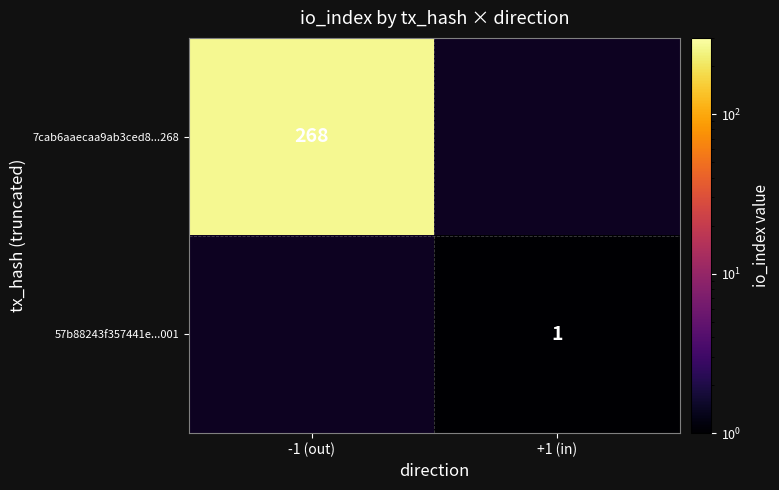

The value of 57b88243f357441e...001 at +1 (in) is 2. True or false?

False